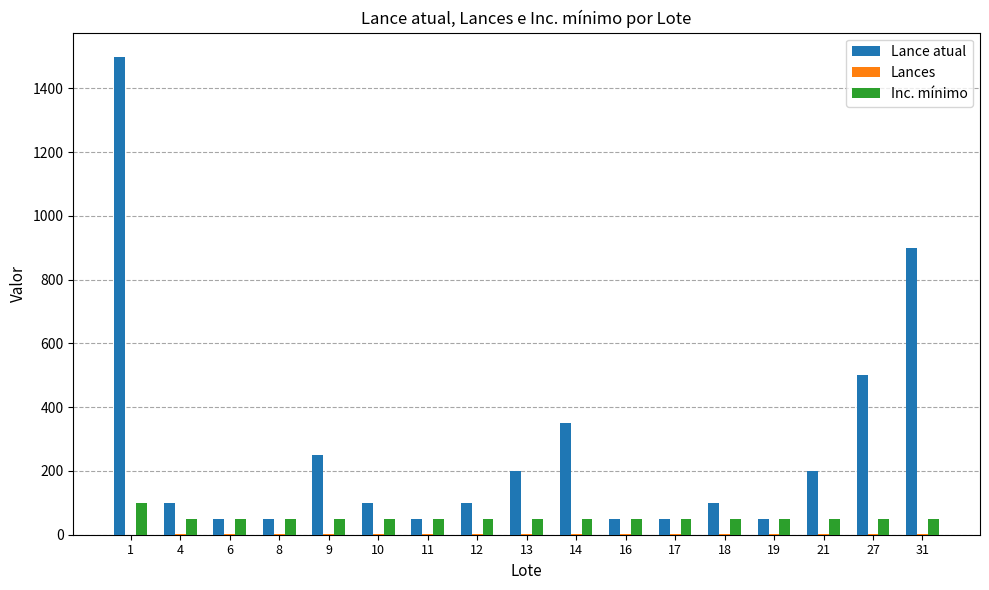

What is the sum of all Lance atual values?

4600